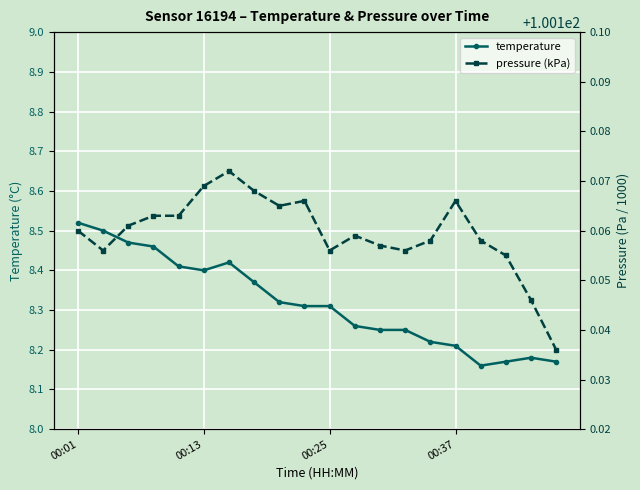

True or false: temperature and pressure (kPa) cross at least once.

False